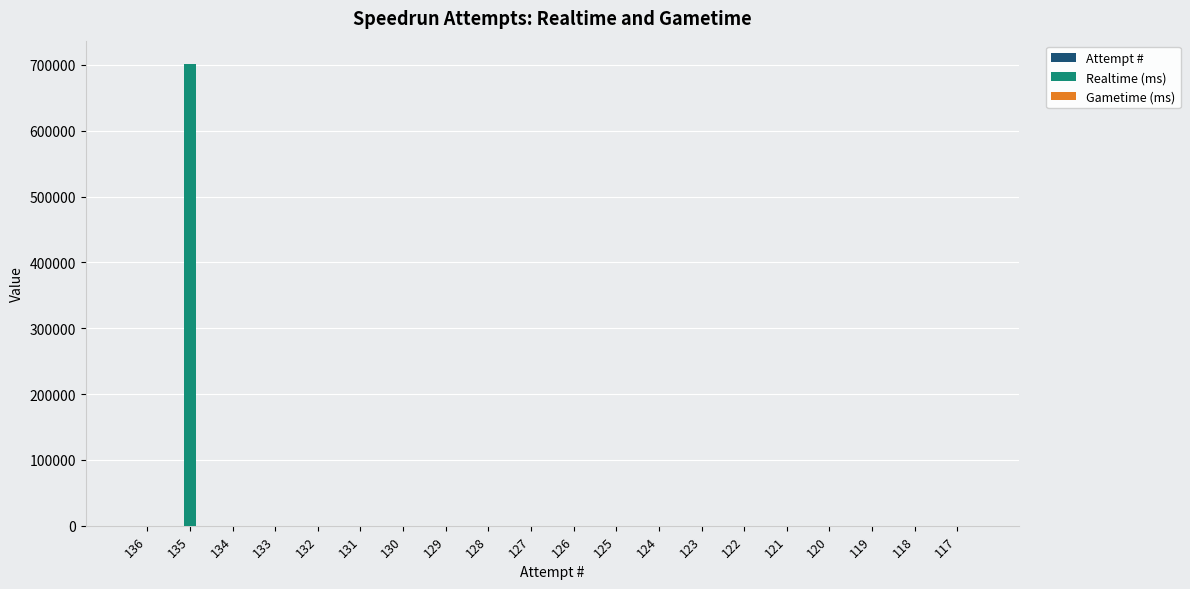

Between 136 and 135, which series saw the biggest shift?

Realtime (ms)